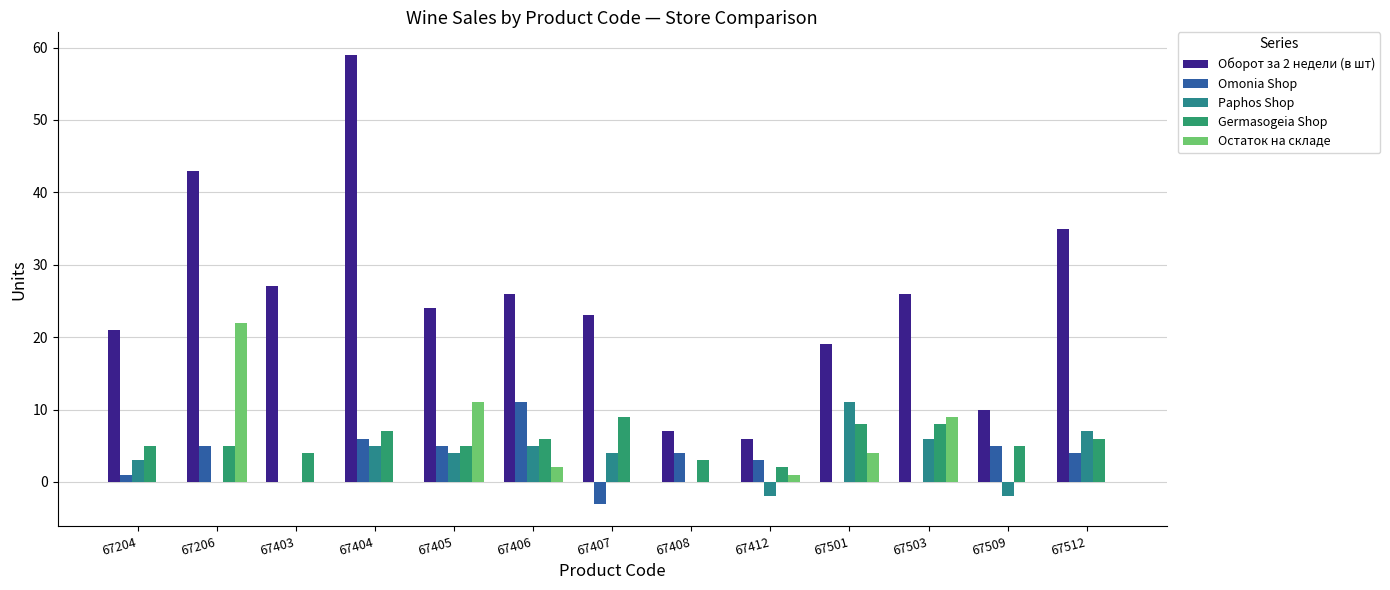

What is the value of the Omonia Shop bar at the 5th from the left?

5